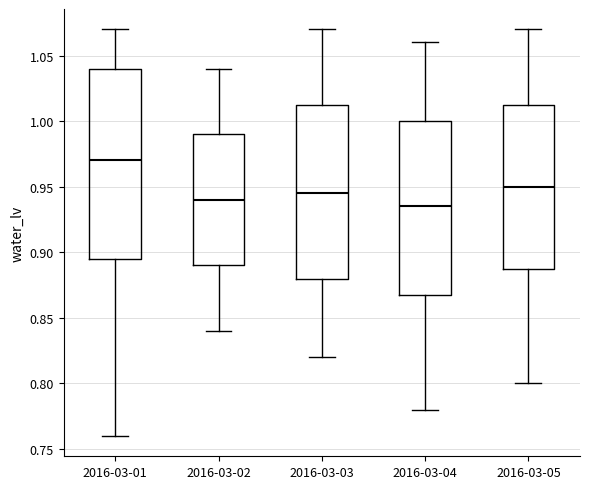

Which box has the highest median line?

2016-03-01